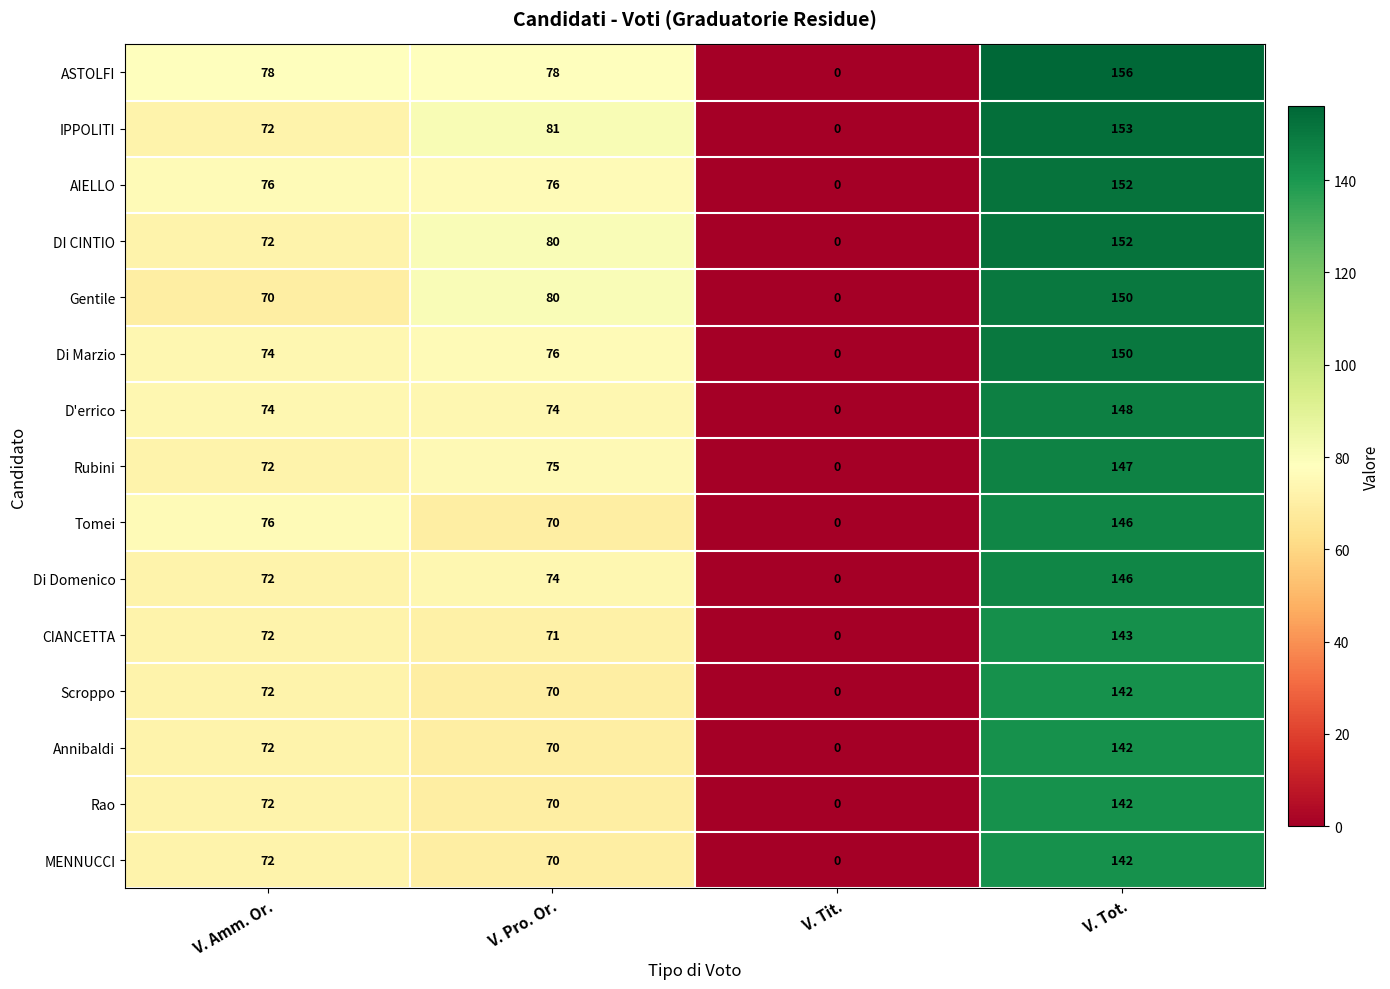

List the labels in order of Gentile value, smallest first.

V. Tit., V. Amm. Or., V. Pro. Or., V. Tot.